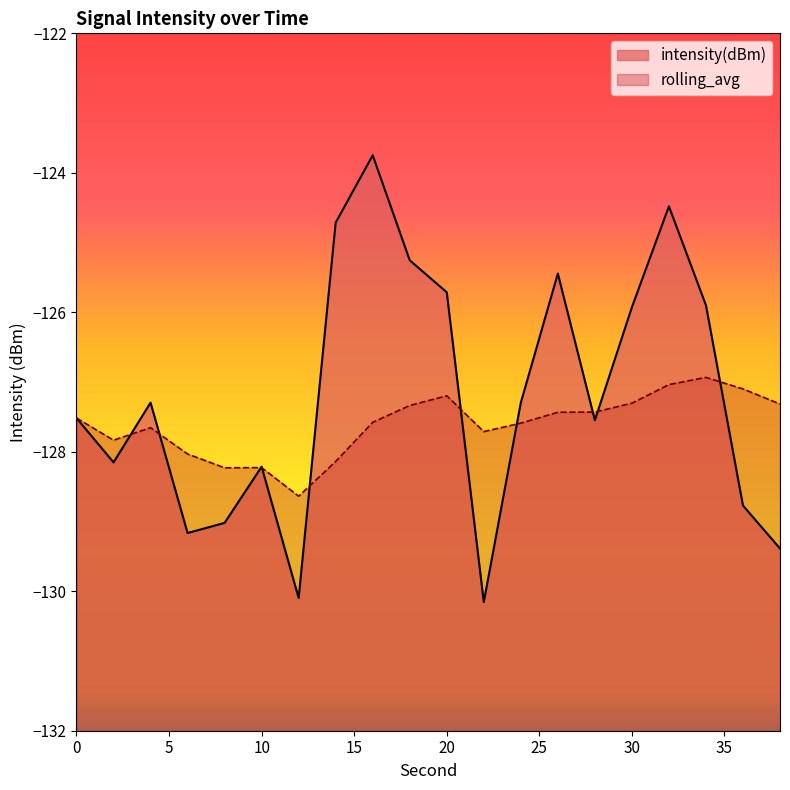

Which series changed the most between 18 and 32?

intensity(dBm)